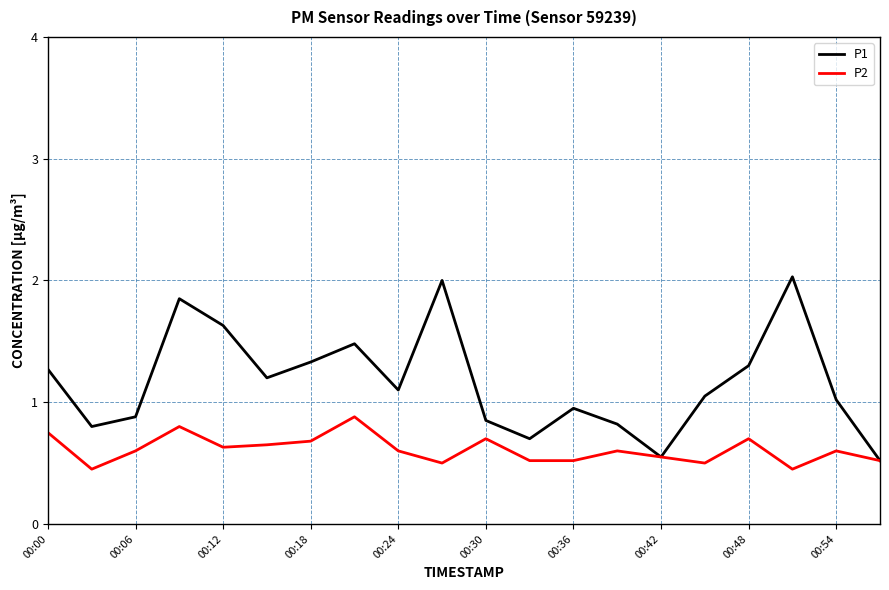

Which series has the largest range (max minus min)?

P1